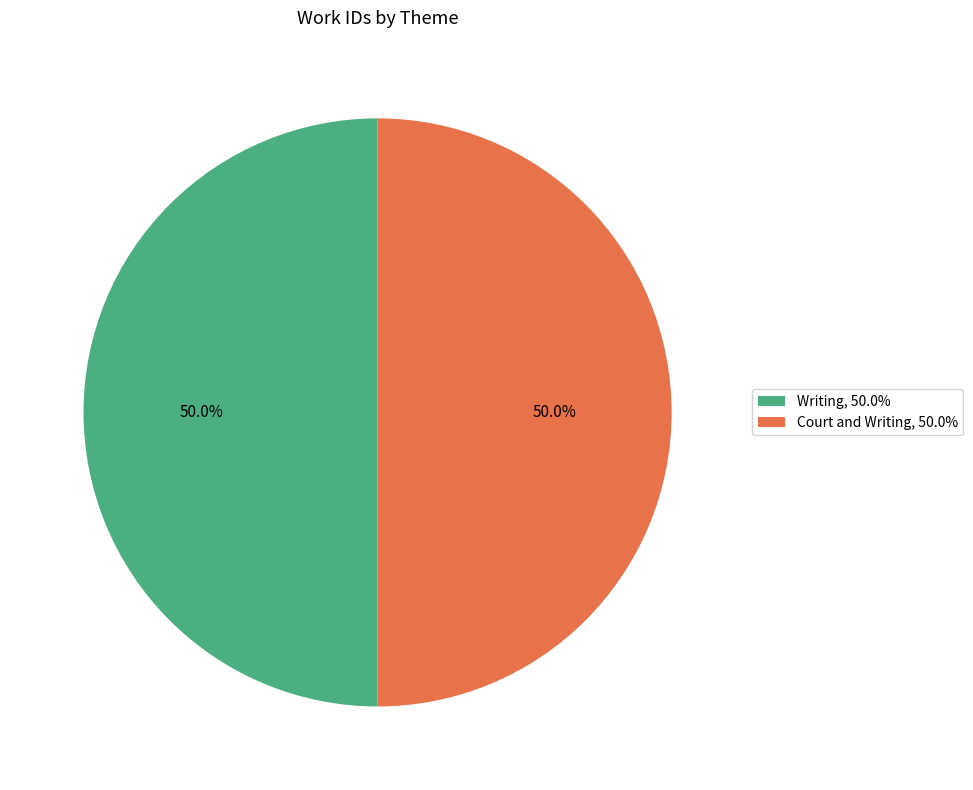

Combined, what portion of the pie is Writing, 50.0% and Court and Writing, 50.0%?

100.0%